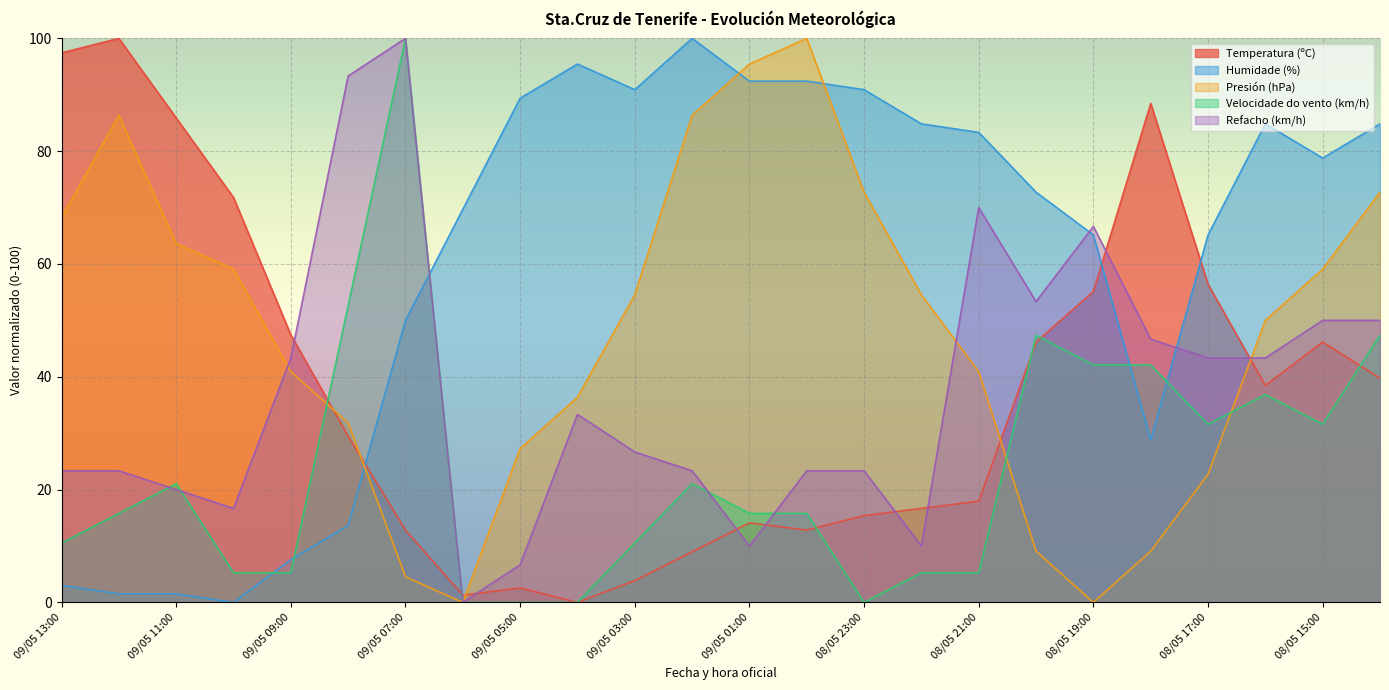

What is the difference between the maximum and minimum values in the Temperatura (ºC) series?

100.0